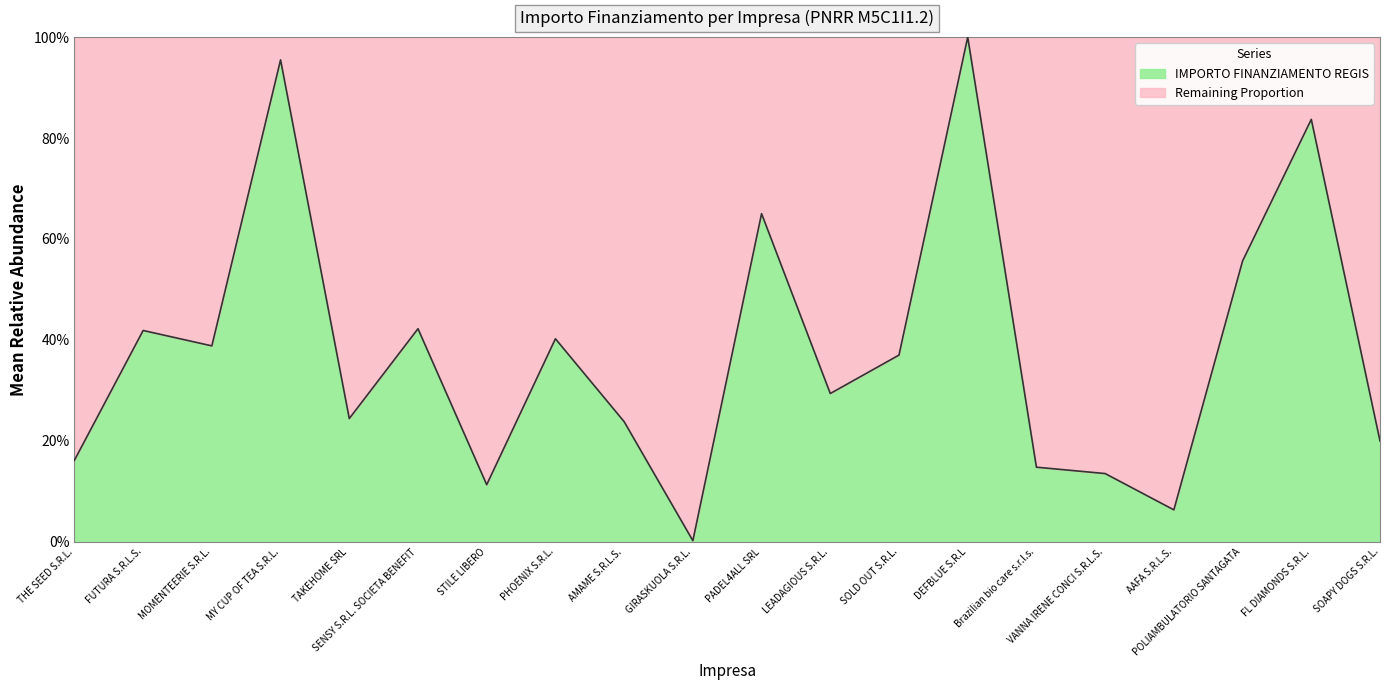

What is the sum of the values at LEADAGIOUS S.R.L. and PHOENIX S.R.L.?

0.7